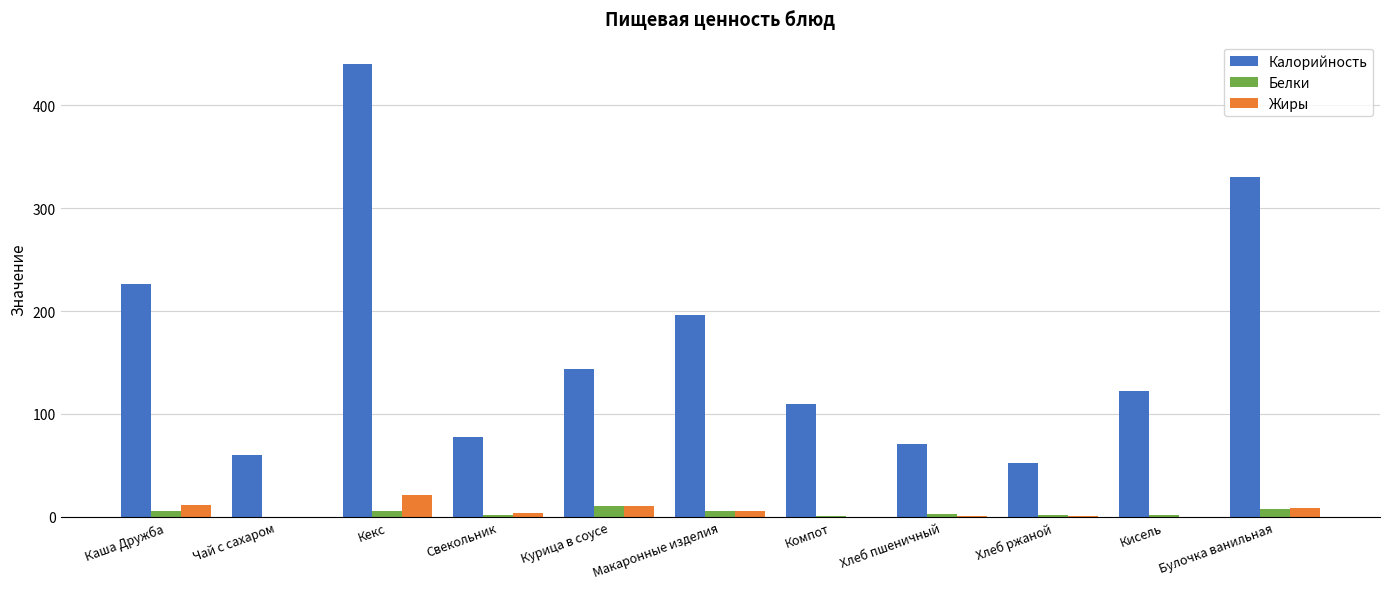

What value does the Белки series have at Хлеб пшеничный?

2.3